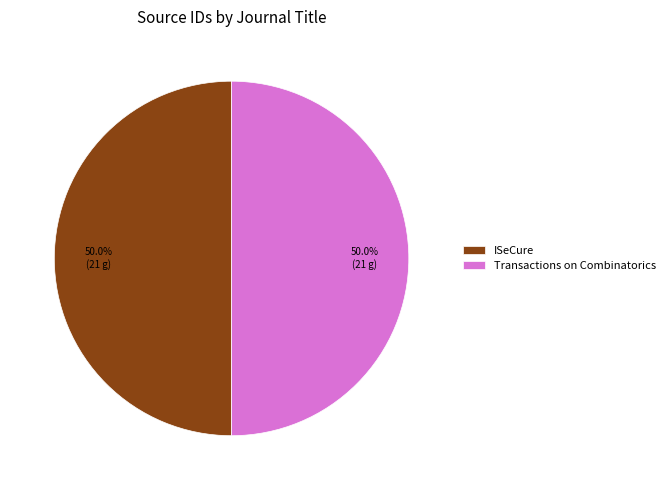

How many slices are in this pie chart?

2